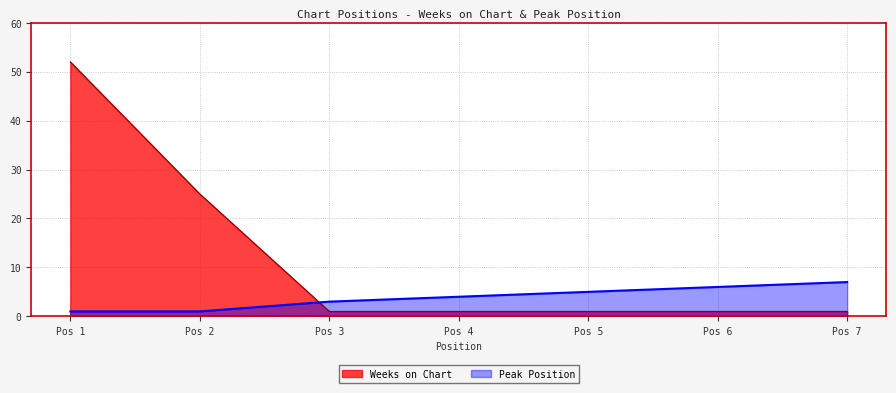

The value of Weeks on Chart at Pos 7 is 1. True or false?

True